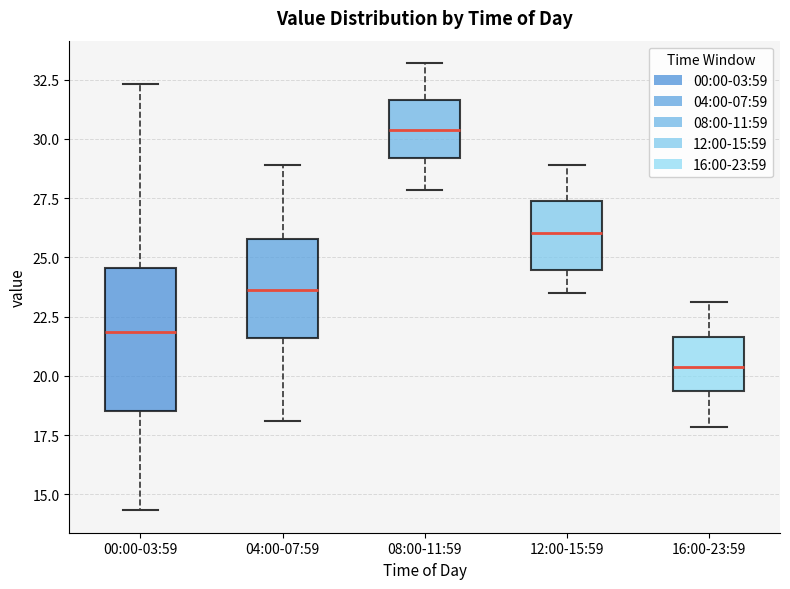

Which box has the highest median line?

08:00-11:59